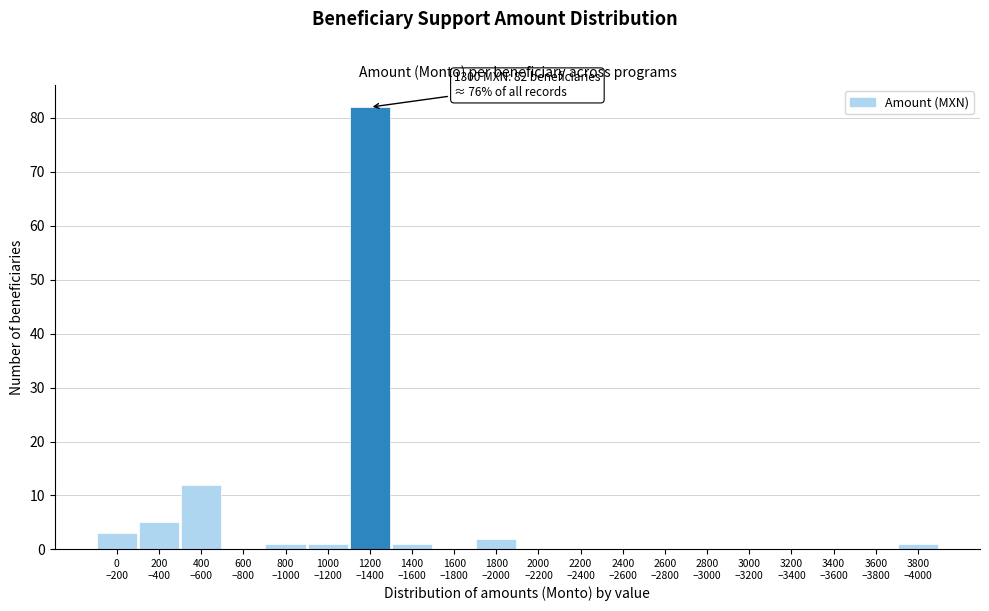

What is the greatest value displayed?

82